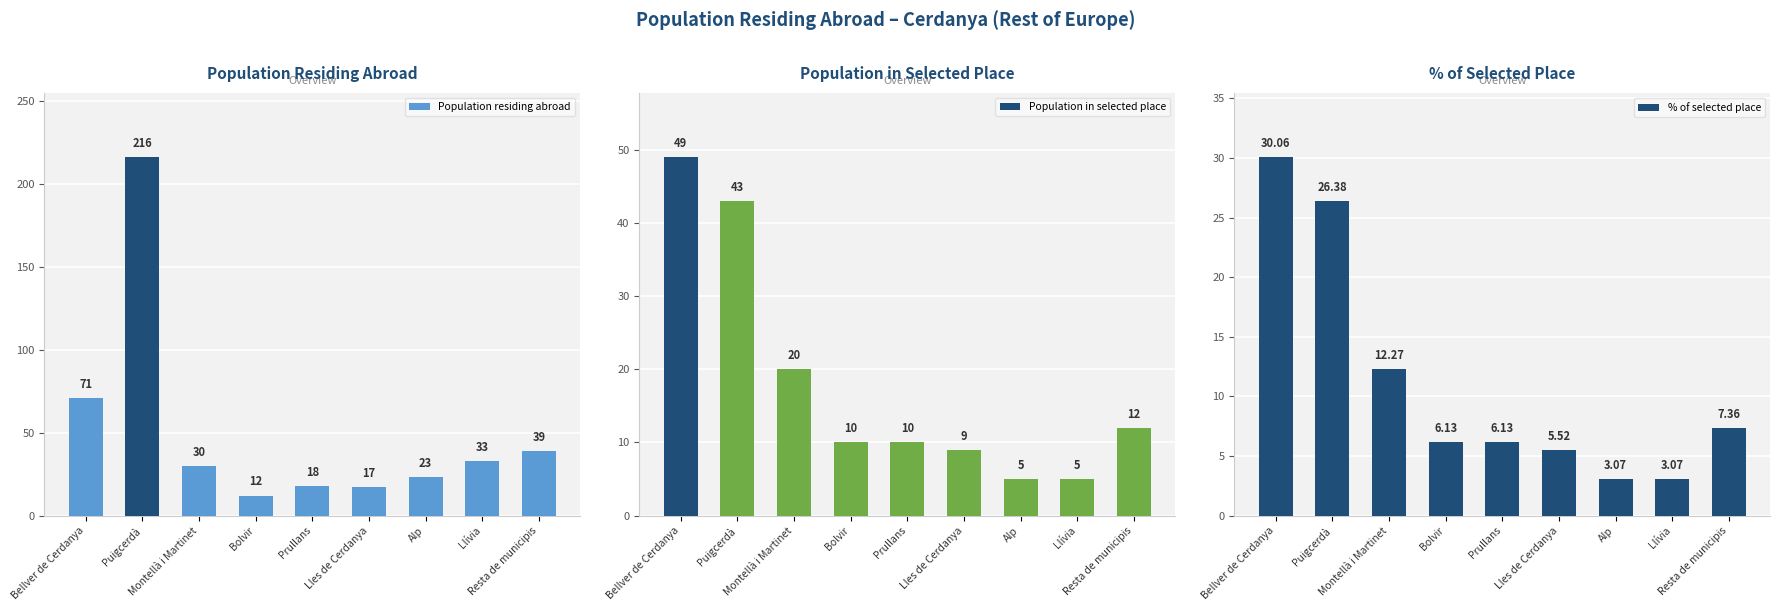

What is the difference between the maximum and minimum values in the % of selected place series?

27.0